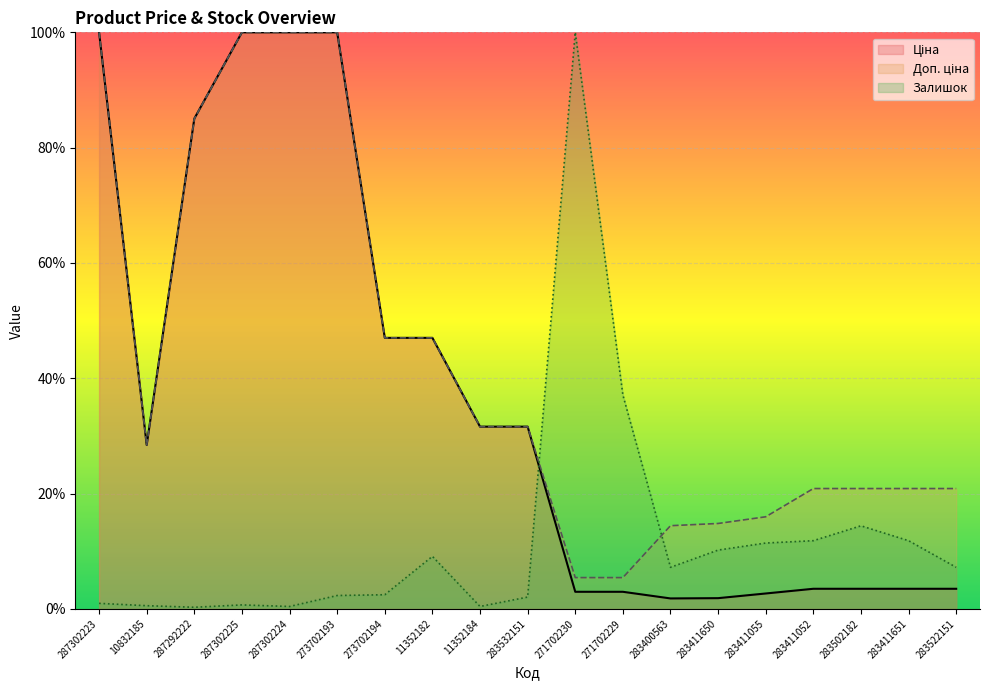

What is the average value of the Ціна series?

36.7